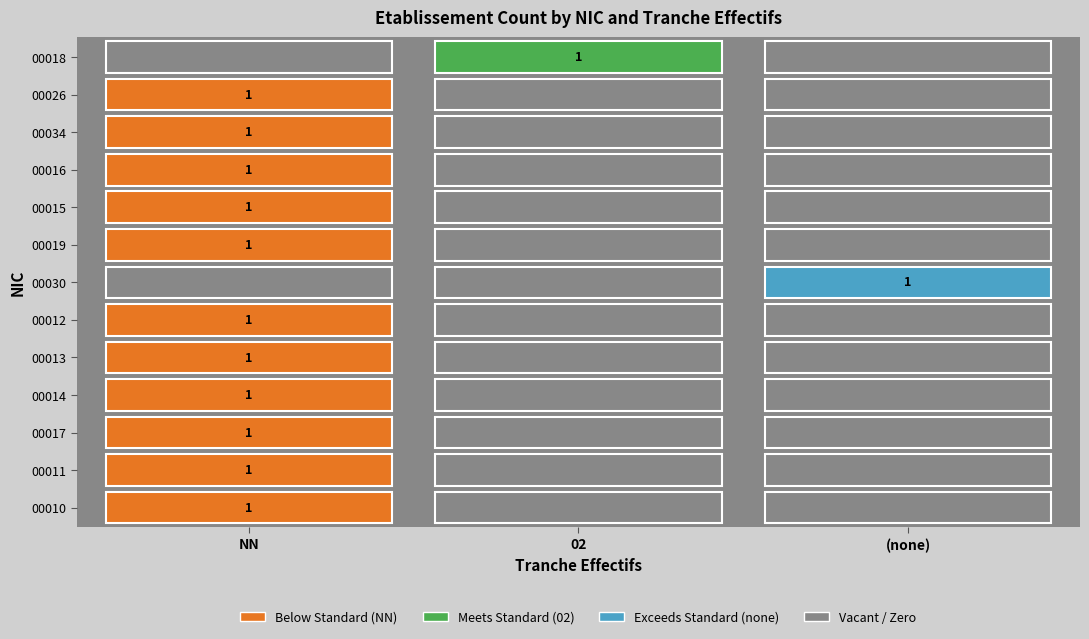

How many positive values does the 00011 series have?

1